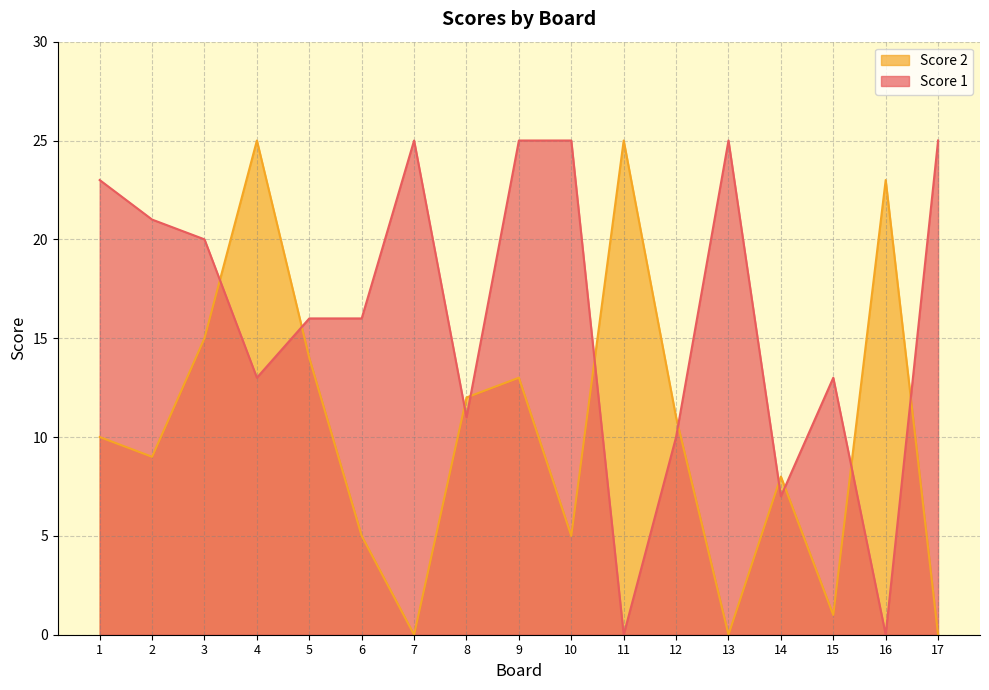

What is the highest value of the Score 1 series?

25